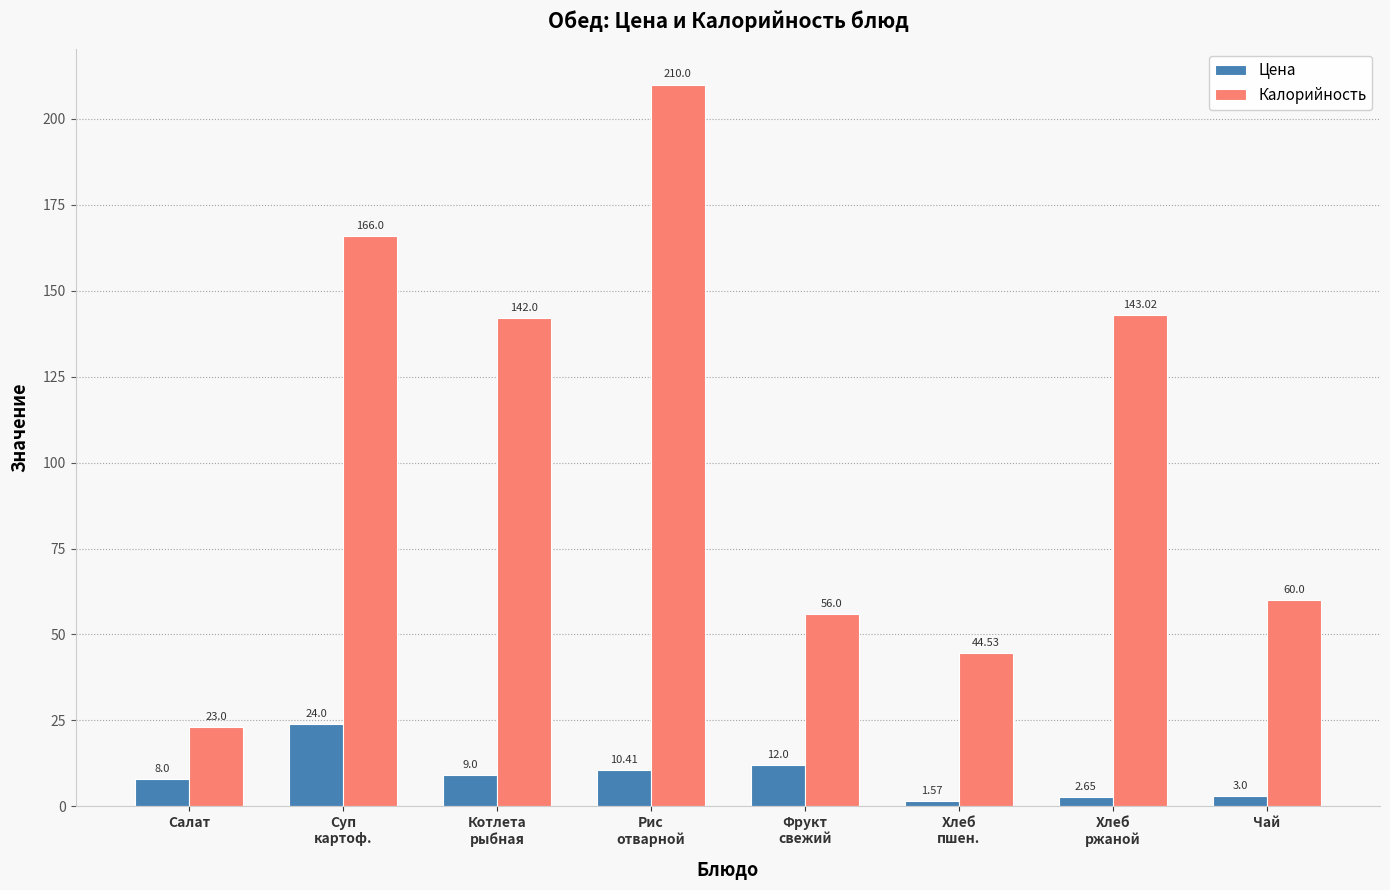

Which series has the widest spread of values?

Калорийность